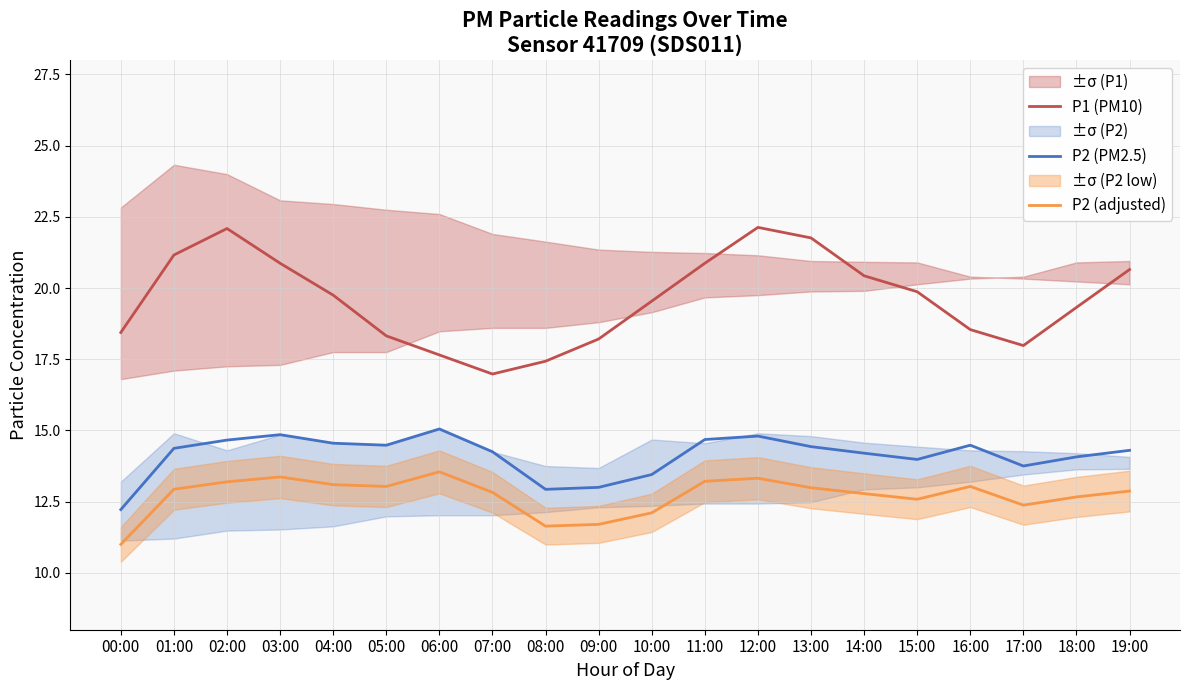

True or false: P1 (PM10) has more than 1 interior local peaks.

True